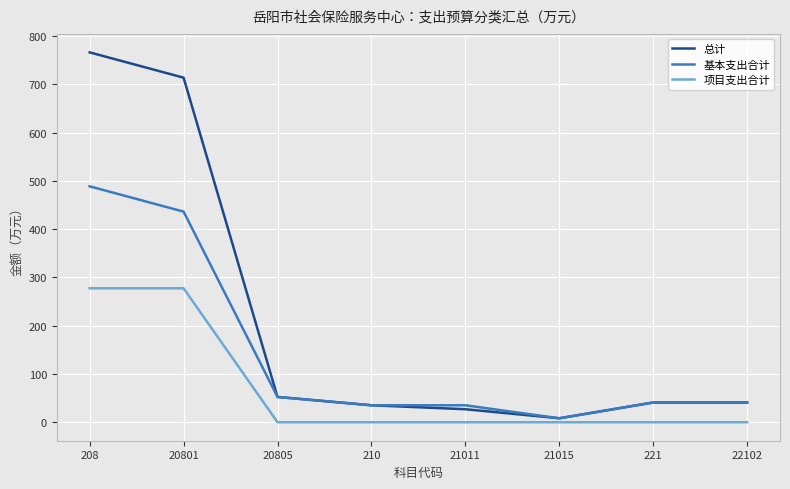

Is this an area chart (filled region under the line)?

No